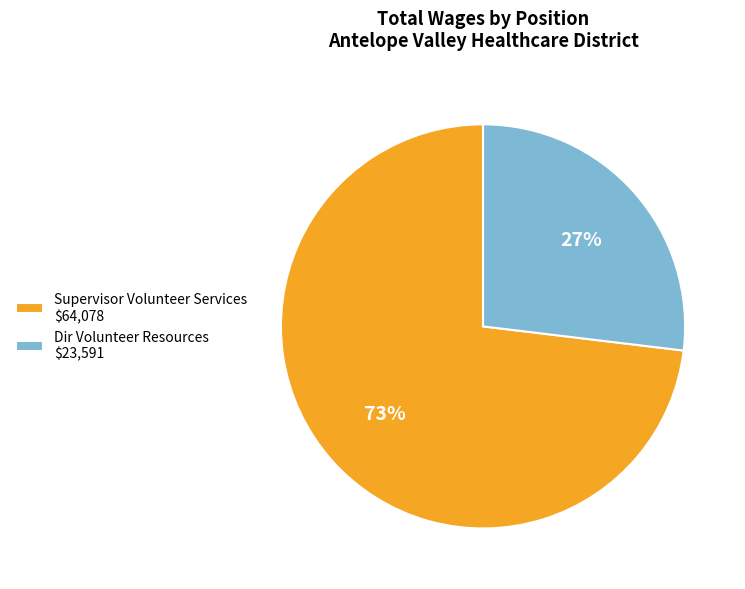

The Supervisor Volunteer Services slice represents 73% of the pie. True or false?

True